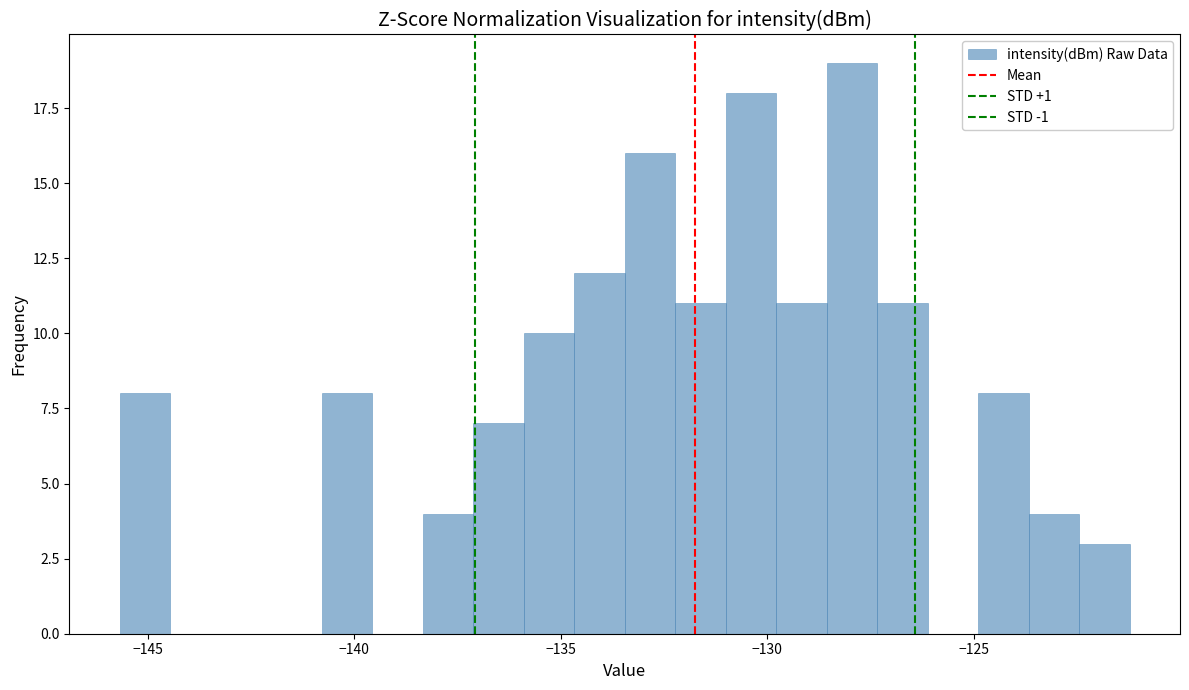

Around what value on the x-axis is the tallest bar? Give the approximate position of its centre, as read against the axis.

-128.0